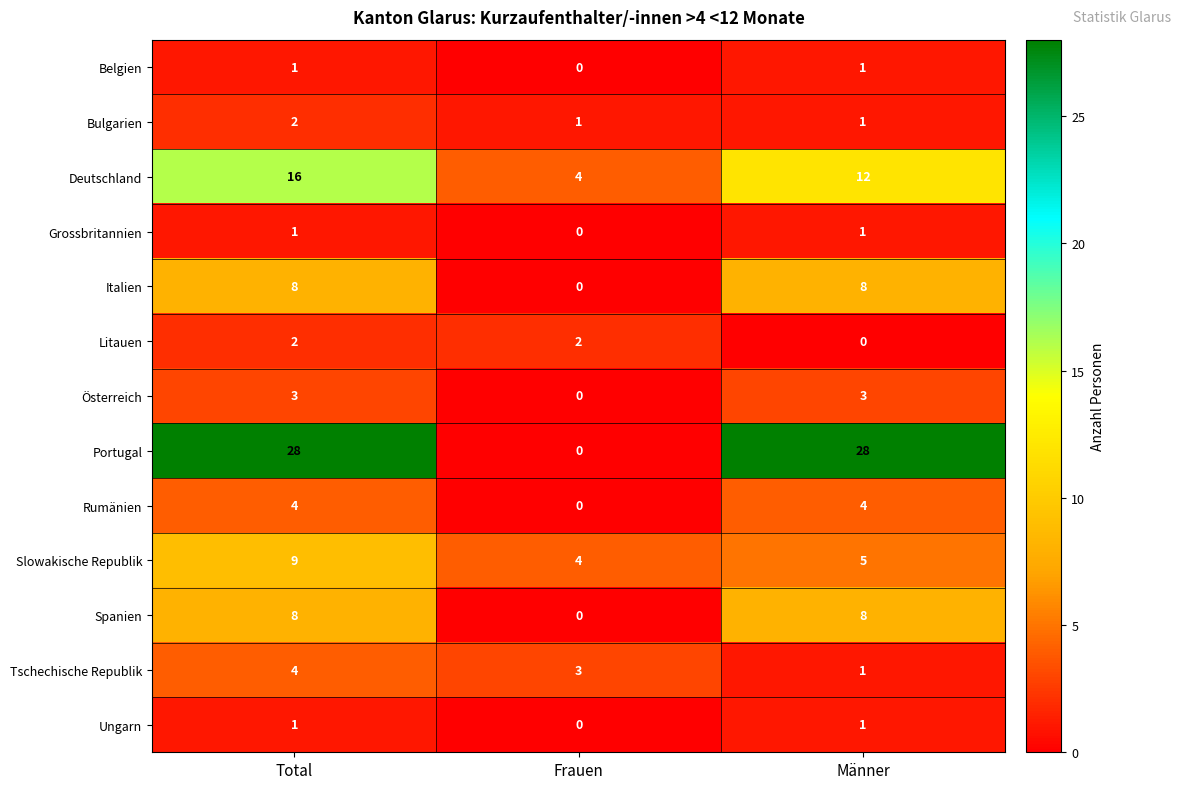

What is the total value across all series at Männer?

73